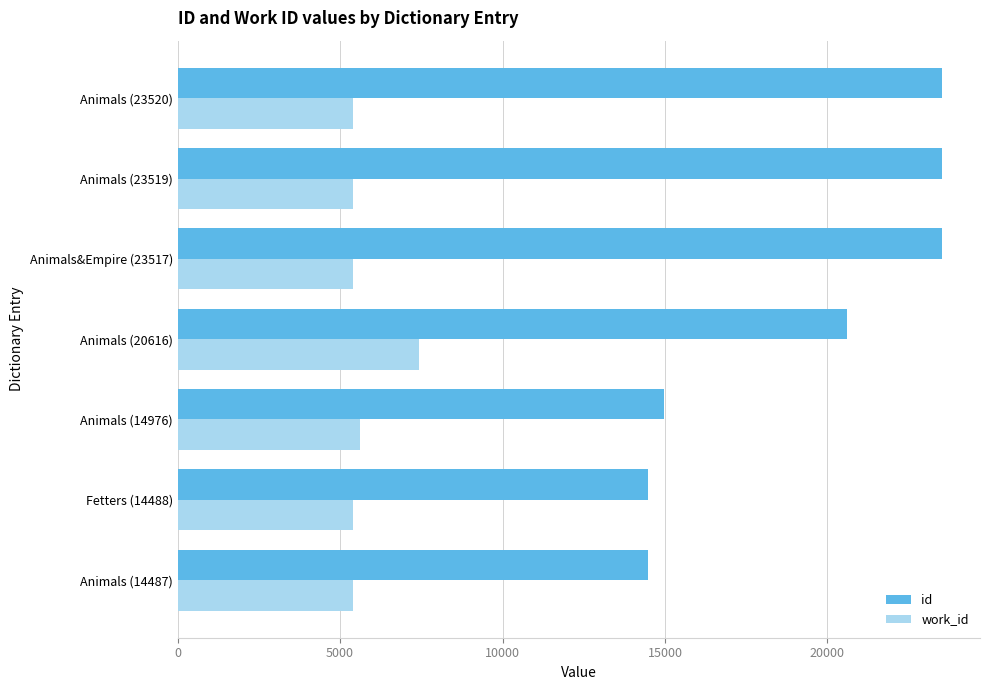

What is the smallest value displayed?

5397